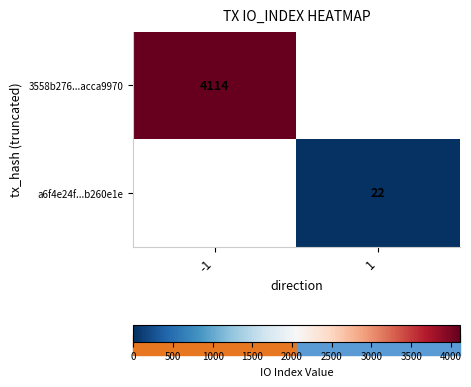

True or false: a6f4e24f...b260e1e has a value of 22 at 1.

True